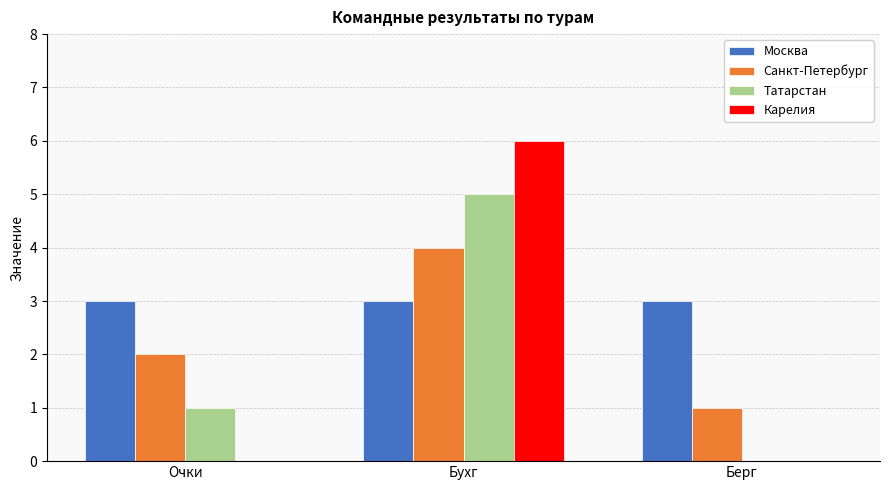

True or false: Татарстан has a value of 7 at Бухг.

False